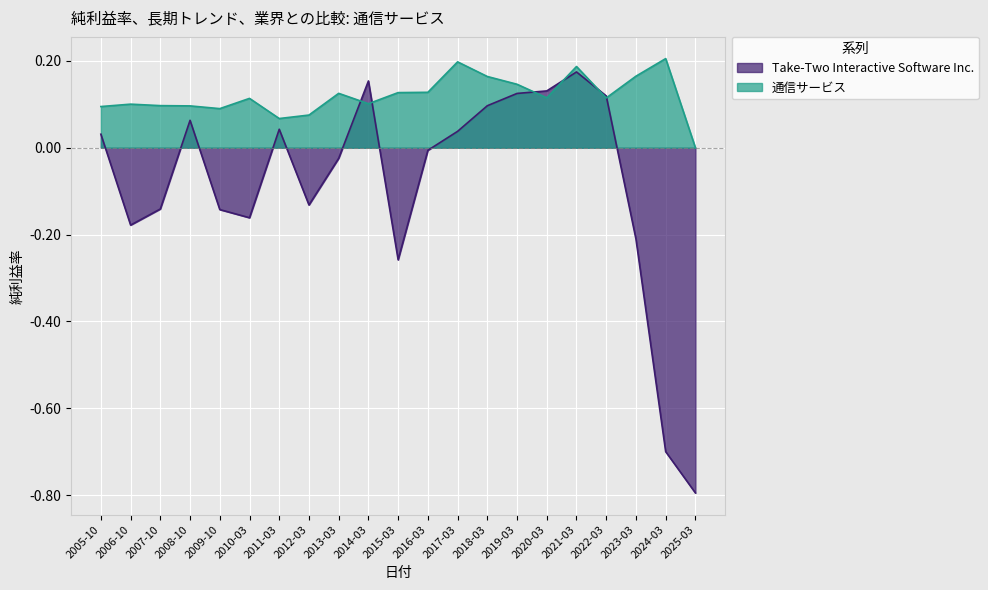

What is the maximum value for 通信サービス?

0.2